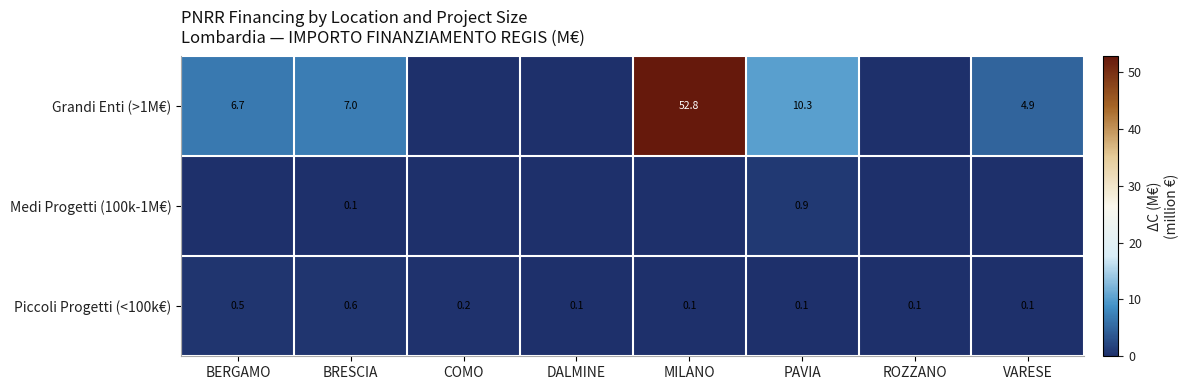

At PAVIA, list the series in order from largest to smallest.

Grandi Enti (>1M€), Medi Progetti (100k-1M€), Piccoli Progetti (<100k€)